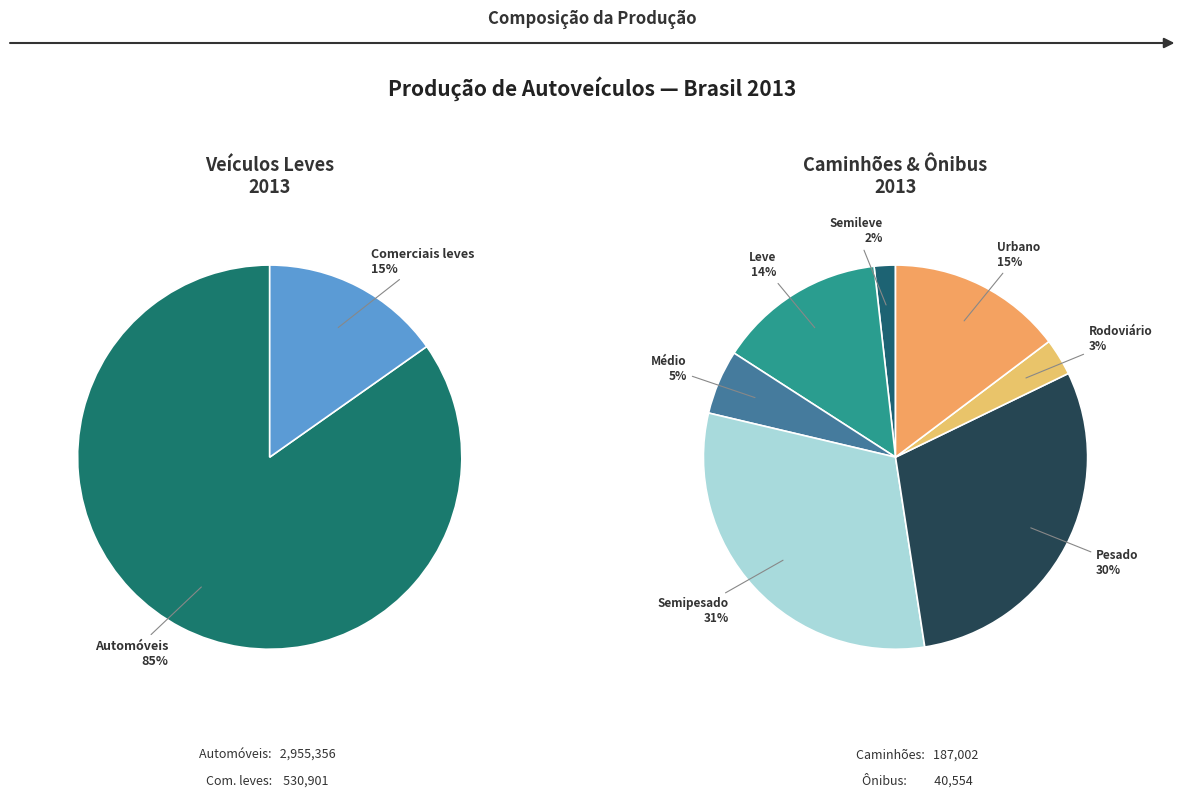

How much of the chart is everything except Automóveis?

20.4%